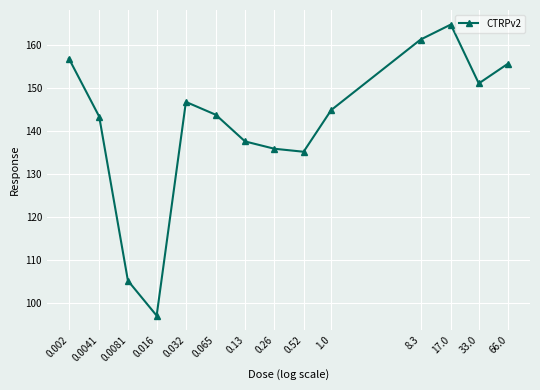

Read the value at 0.032.

146.8